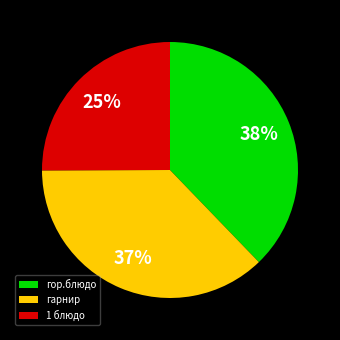

To the nearest percent, what is the average slice percentage?

33%